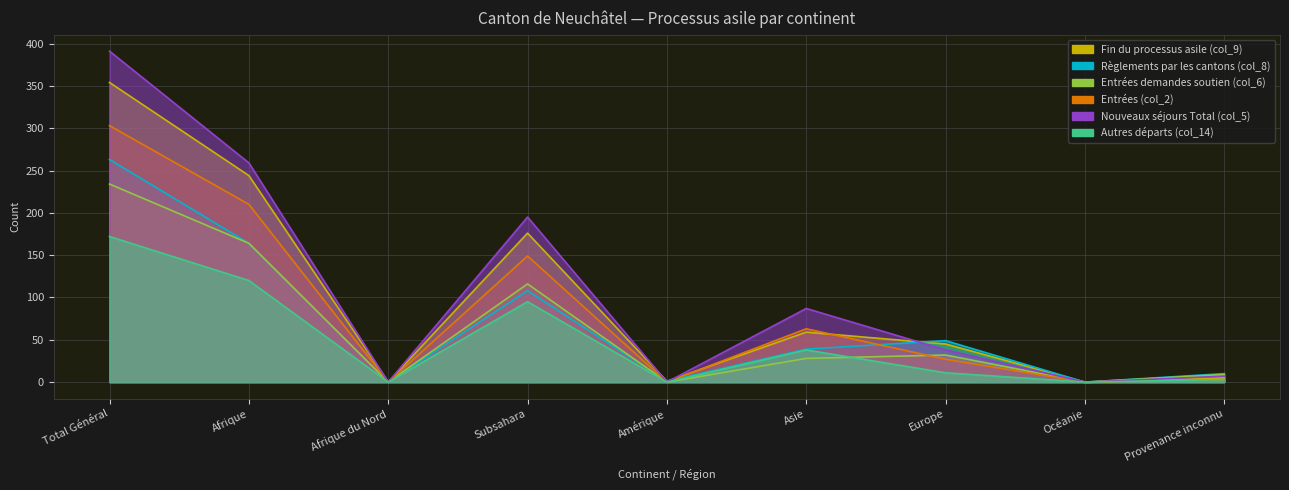

True or false: Autres départs (col_14) and Fin du processus asile (col_9) intersect in this chart.

False